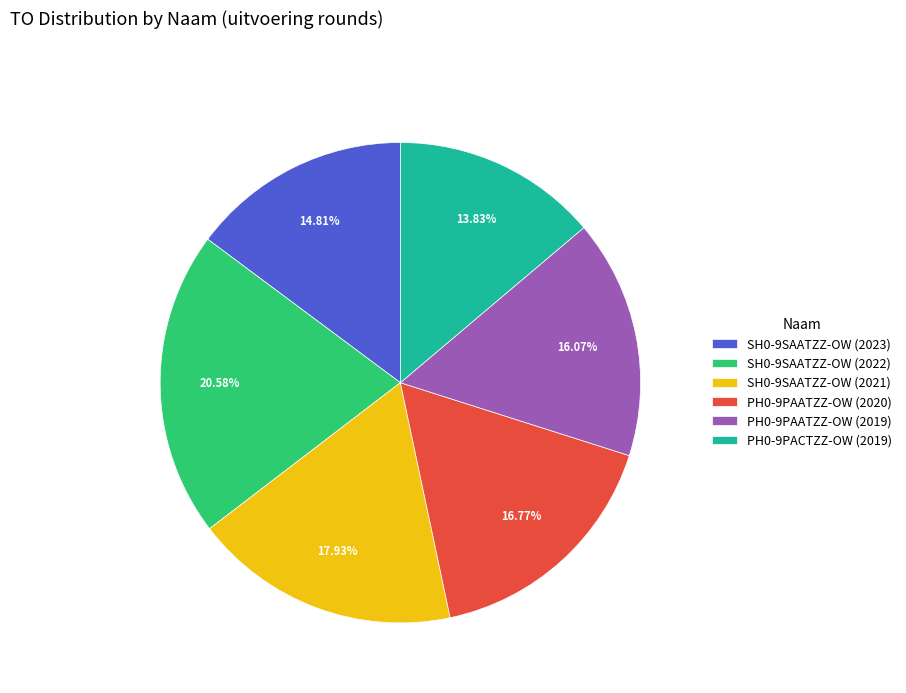

To the nearest percent, what is the combined percentage of PH0-9PACTZZ-OW (2019) and PH0-9PAATZZ-OW (2019)?

30%